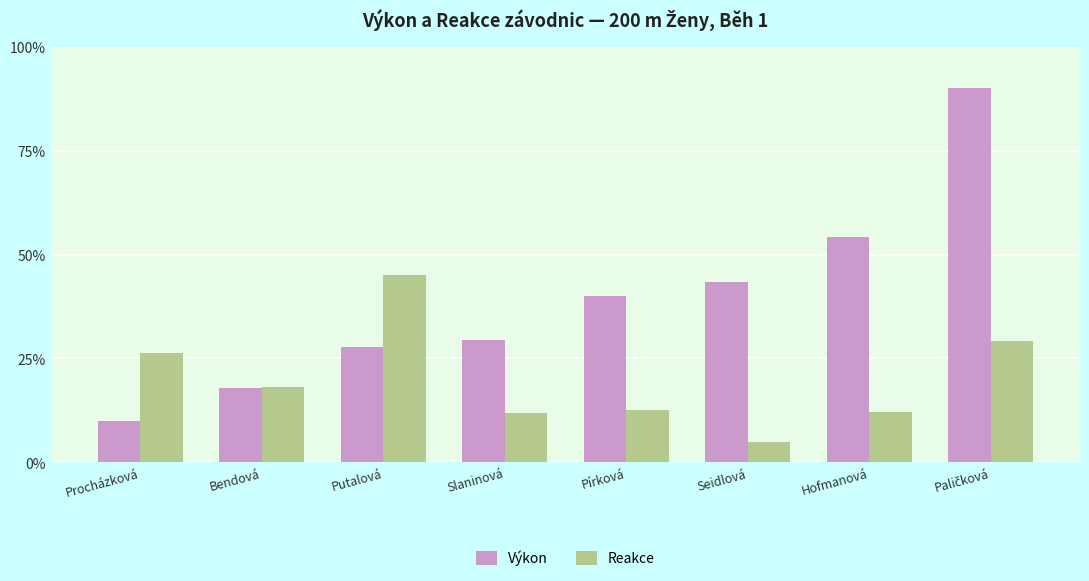

Are the bars horizontal?

No